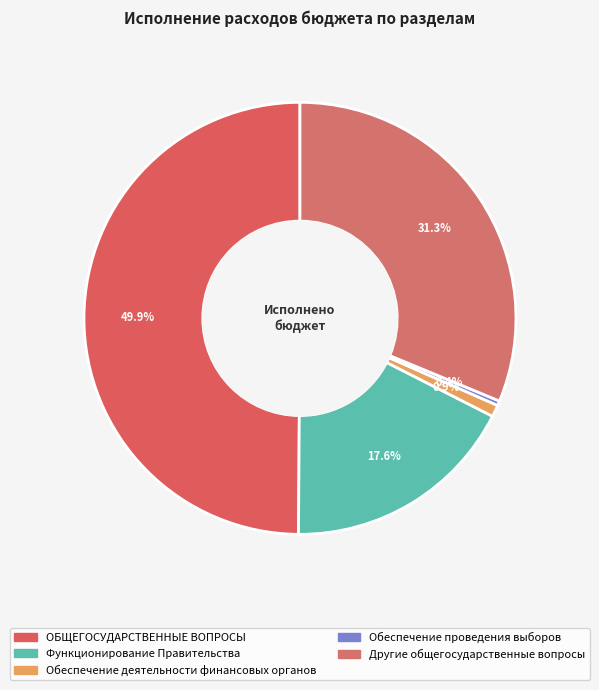

What percentage is the Обеспечение деятельности финансовых органов slice, to the nearest percent?

1%